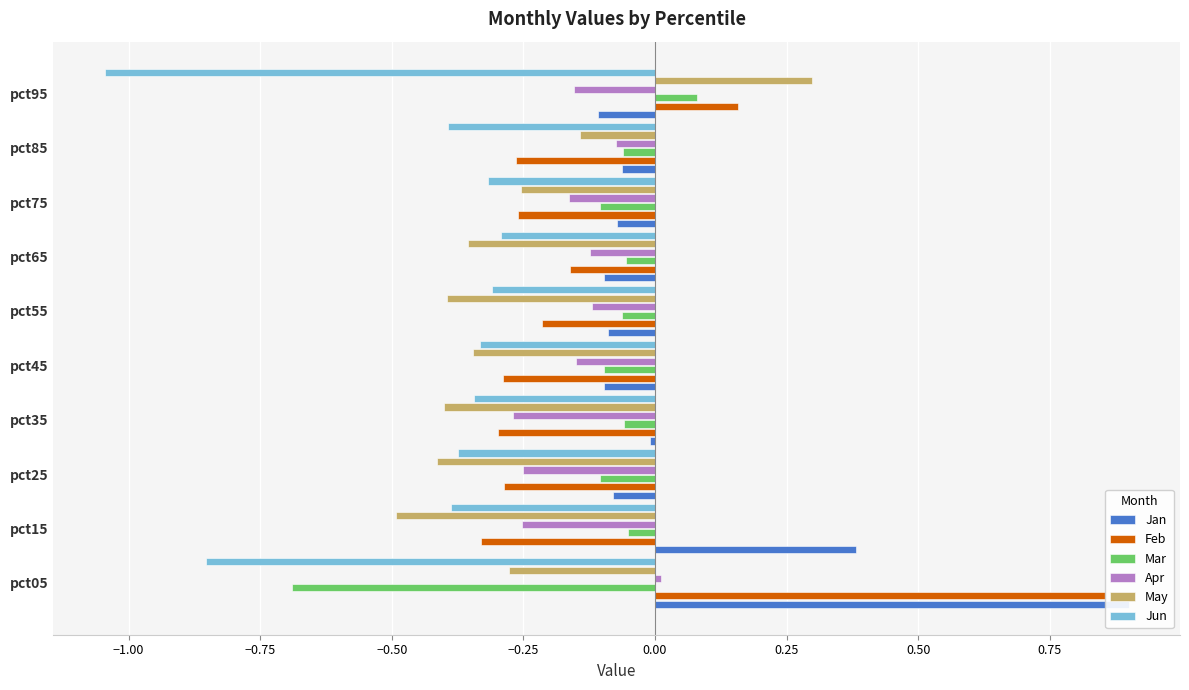

How many positive values does the Feb series have?

2